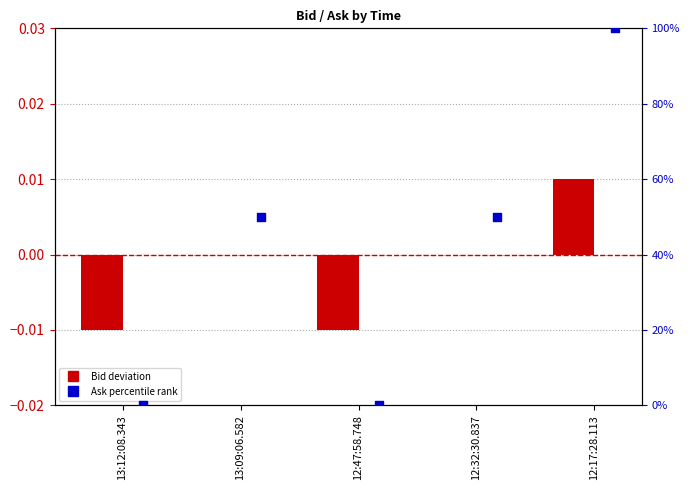

What is the total value across all series at 12:32:30.837?

50.0